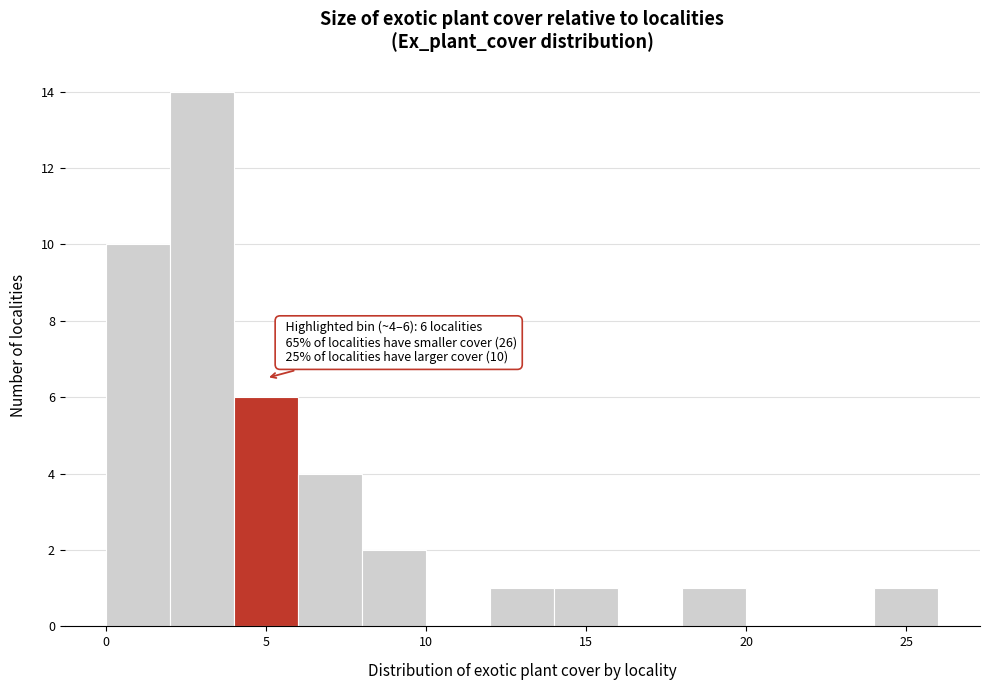

Over which range of the x-axis is the bar tallest?

2 to 4